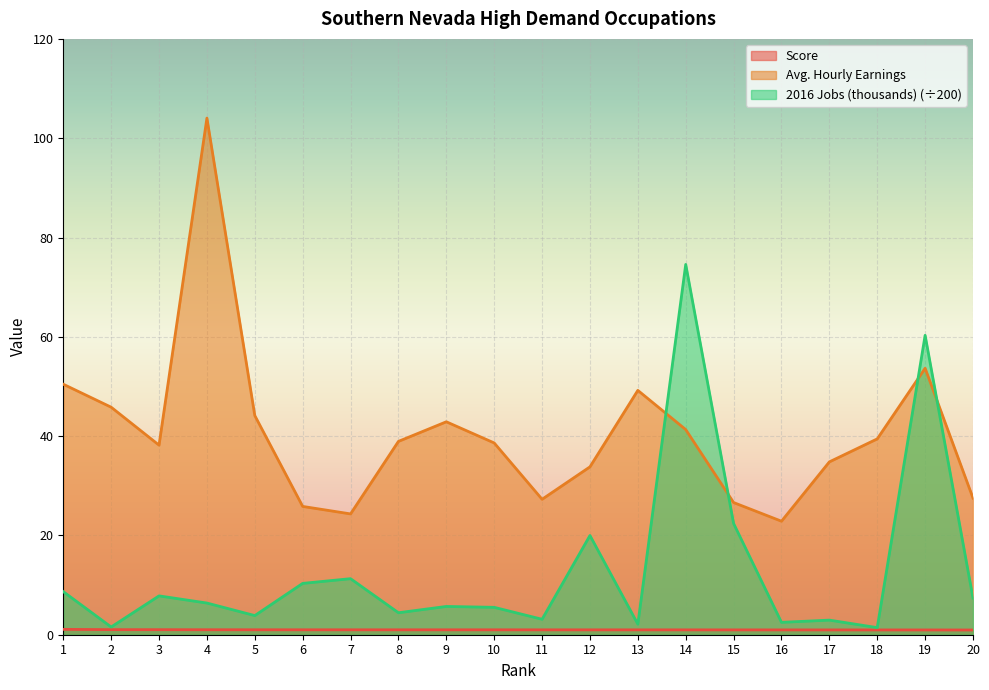

At how many categories does at least one series exceed 6?

20